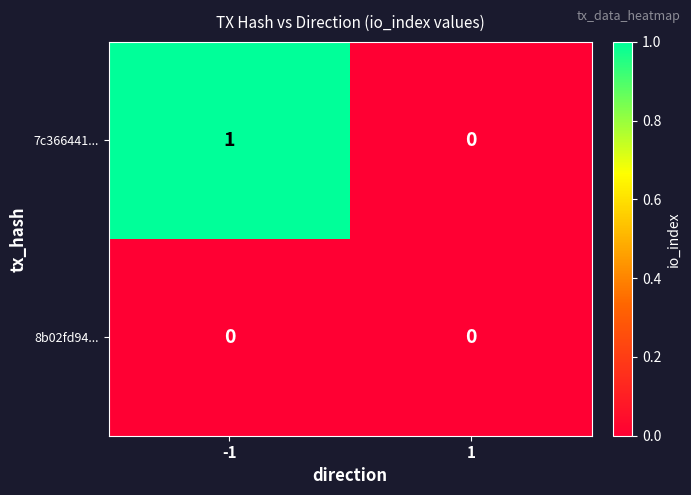

List the labels in order of 7c366441... value, largest first.

-1, 1